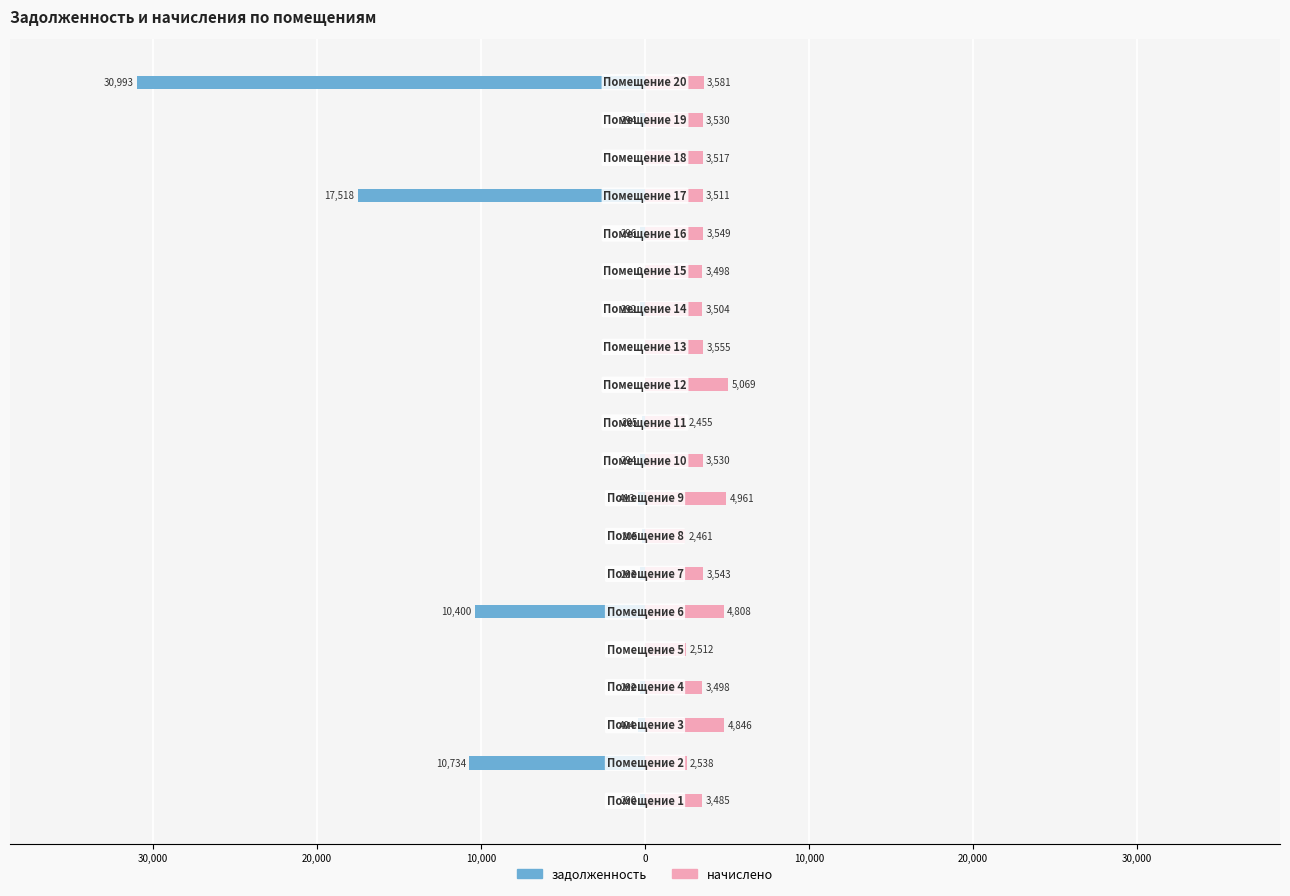

Which series has the largest total across all categories?

начислено